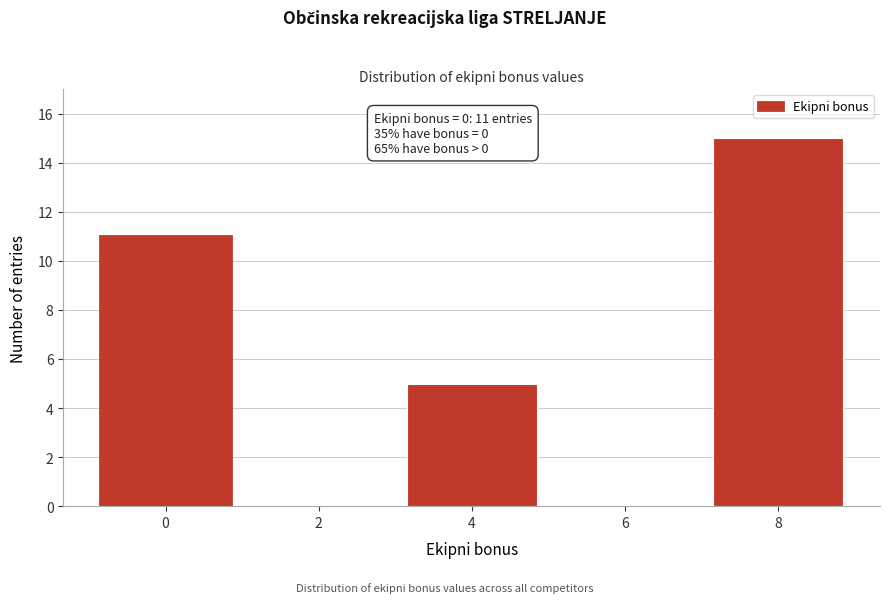

Reading right to left, extract all data points from this chart.

8=15	6=0	4=5	2=0	0=11